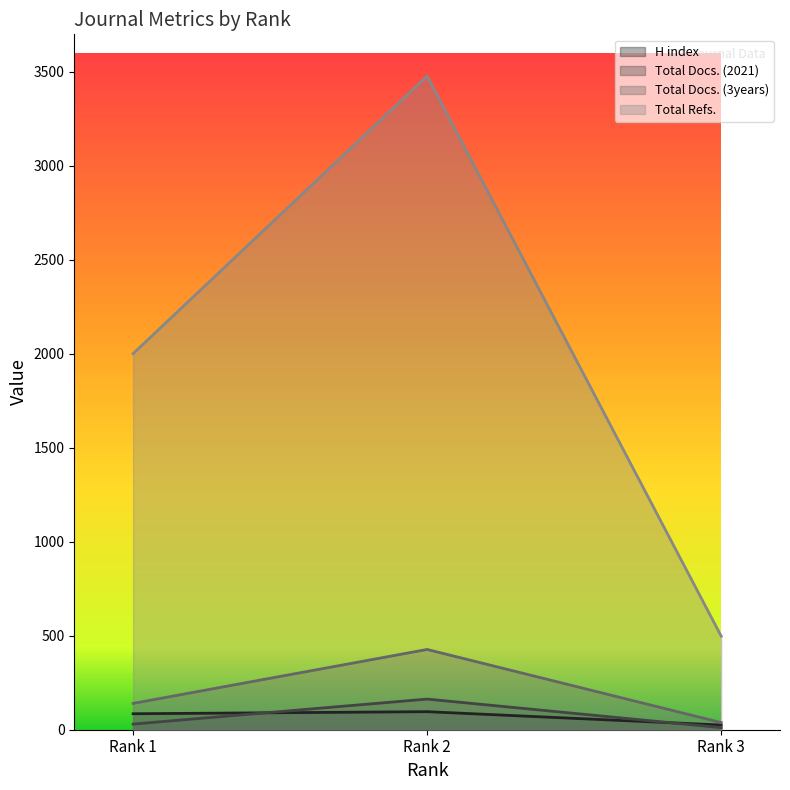

Rank the categories by Total Refs. value from highest to lowest.

Rank 2, Rank 1, Rank 3